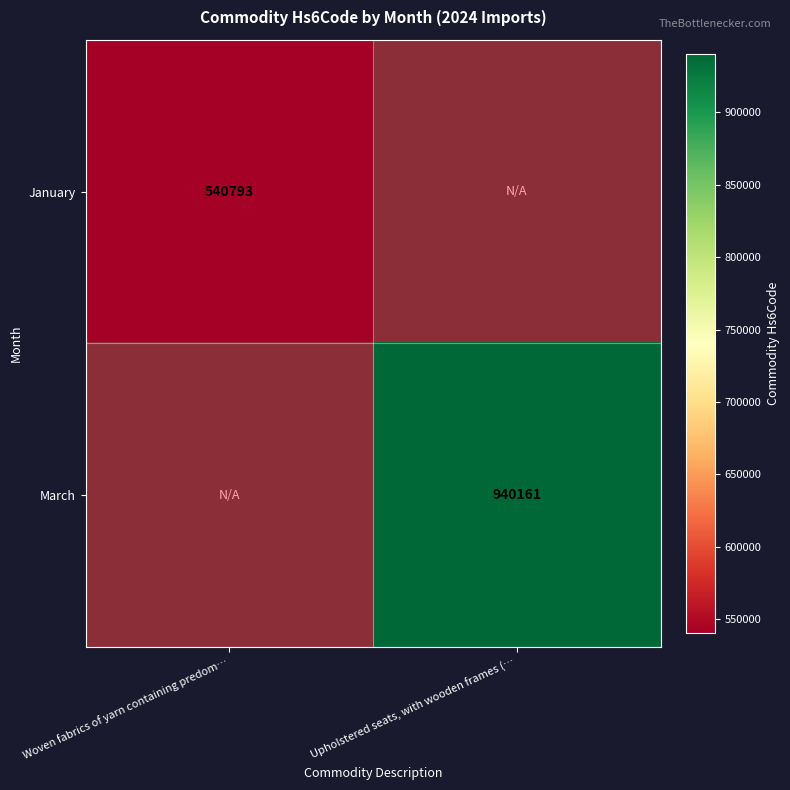

True or false: January has a value of 889126.5 at Woven fabrics of yarn containing predom….

False